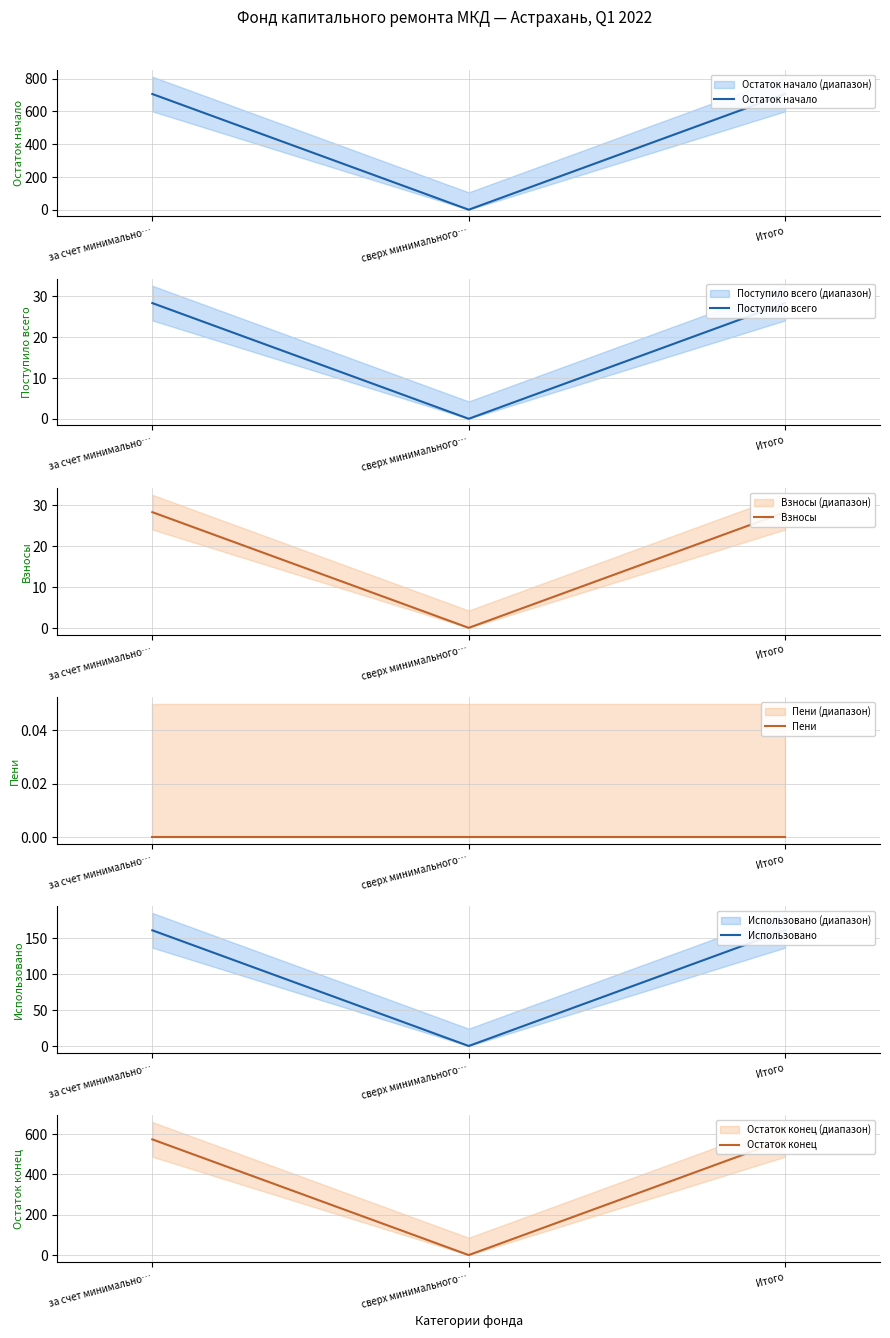

At which category is the sum across all series the highest?

за счет минимально…